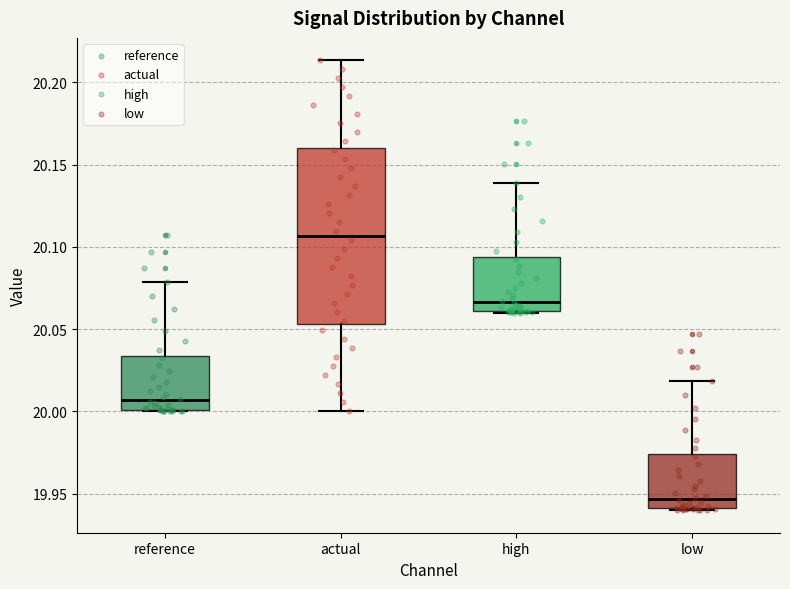

Reading left to right, read every box against the y-axis: the position of its median line, the range the box covers, and the ends of its whiskers. The values are not printed on the chart, so give them approximately, as read against the axis.

reference: median 20.005, box 20.000 to 20.035, whiskers 20.000 to 20.080
actual: median 20.105, box 20.055 to 20.160, whiskers 20.000 to 20.215
high: median 20.065, box 20.060 to 20.095, whiskers 20.060 to 20.140
low: median 19.945, box 19.940 to 19.975, whiskers 19.940 to 20.020